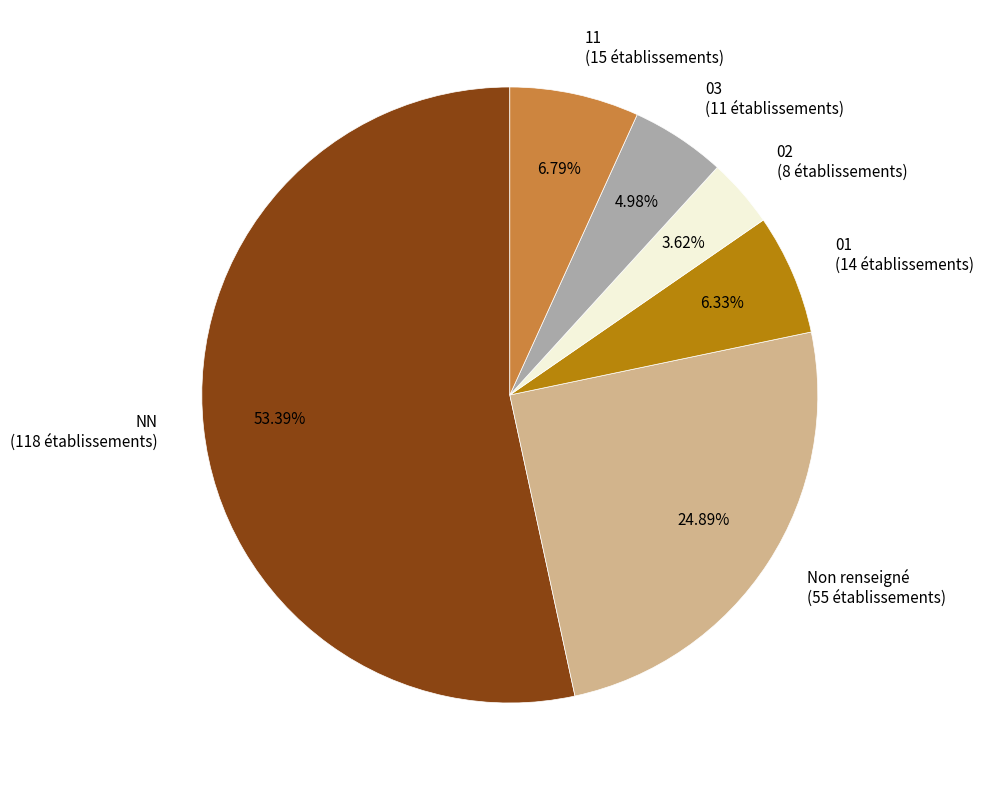

What is the ratio of the value at 11 (15 établissements) to the value at 03 (11 établissements)?

1.4